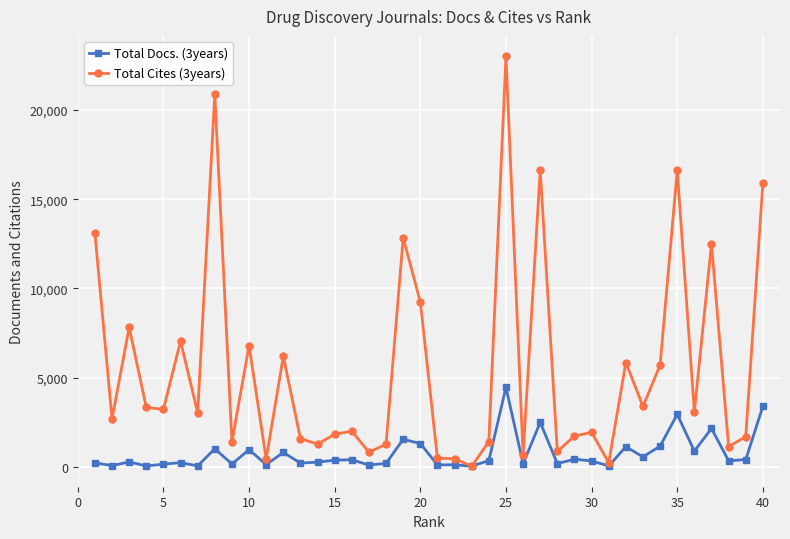

What is the maximum value shown in the chart?

22996